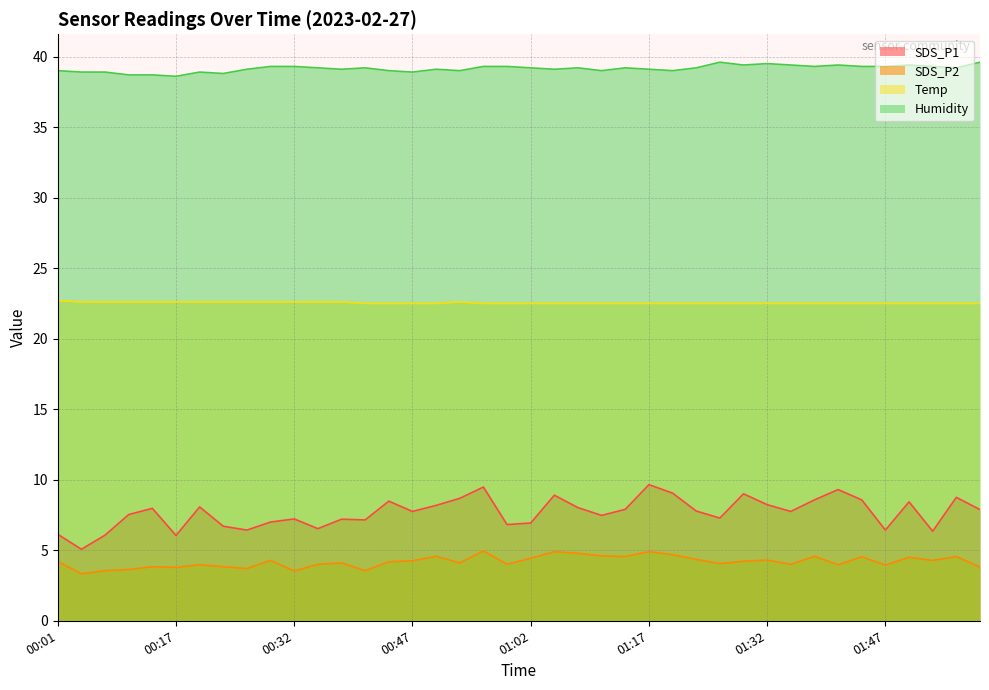

What is the average value of the Humidity series?

39.1